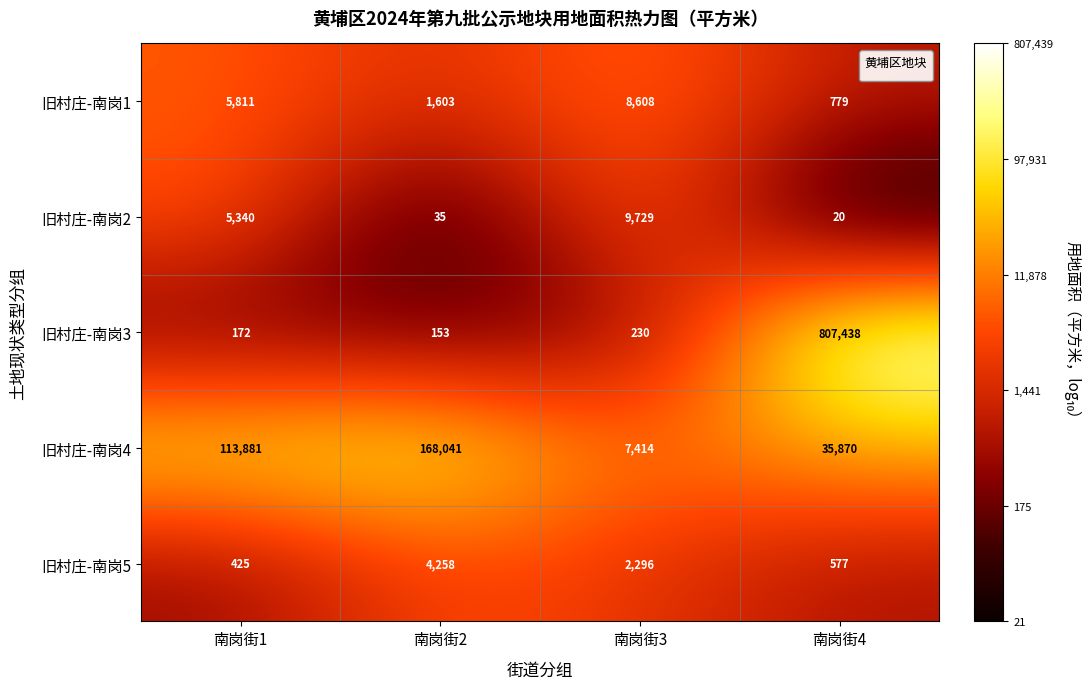

At which category is the sum across all series the highest?

南岗街4